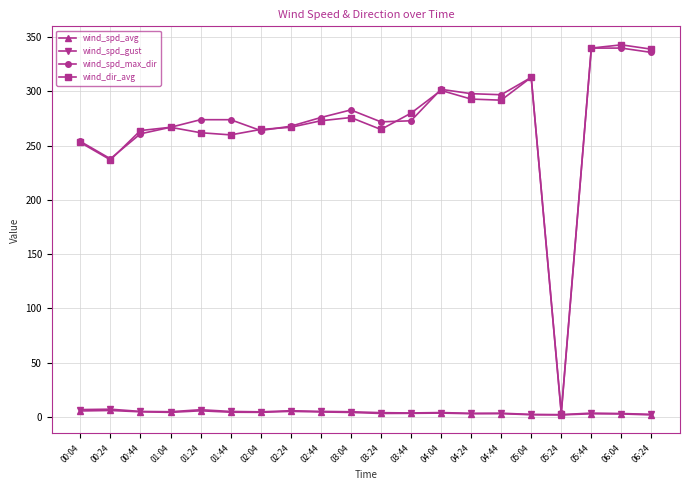

At which category does wind_spd_max_dir reach its first local valley?

00:24